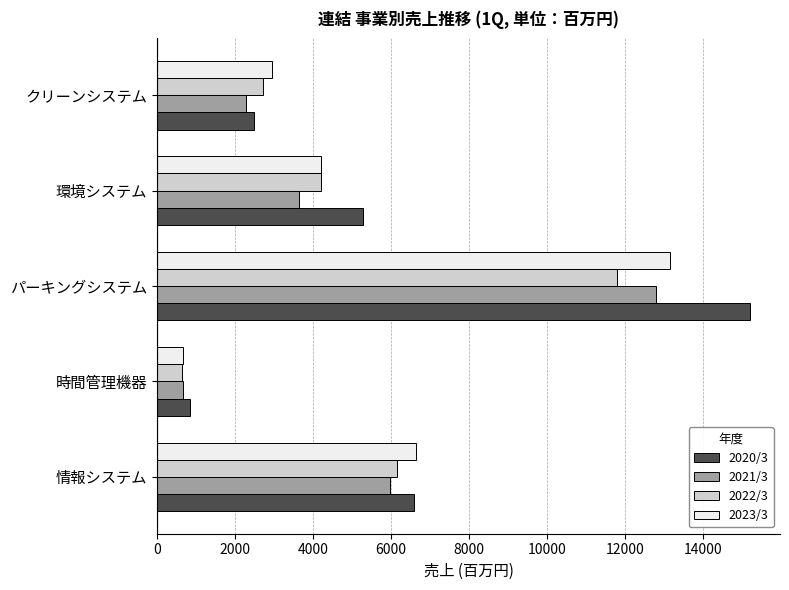

Is it true that 2021/3 equals 669 at 時間管理機器?

True